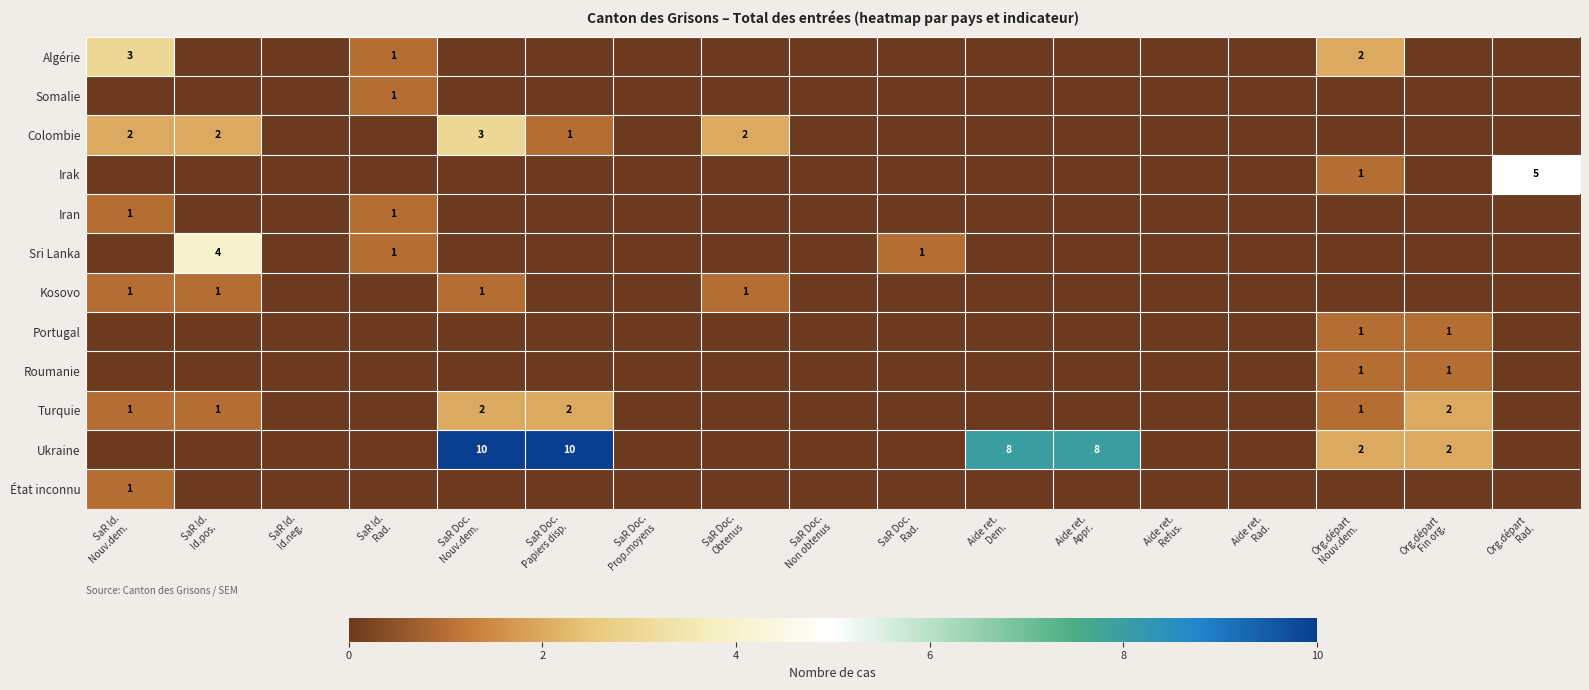

What is the difference between the maximum and minimum values in the Roumanie series?

1